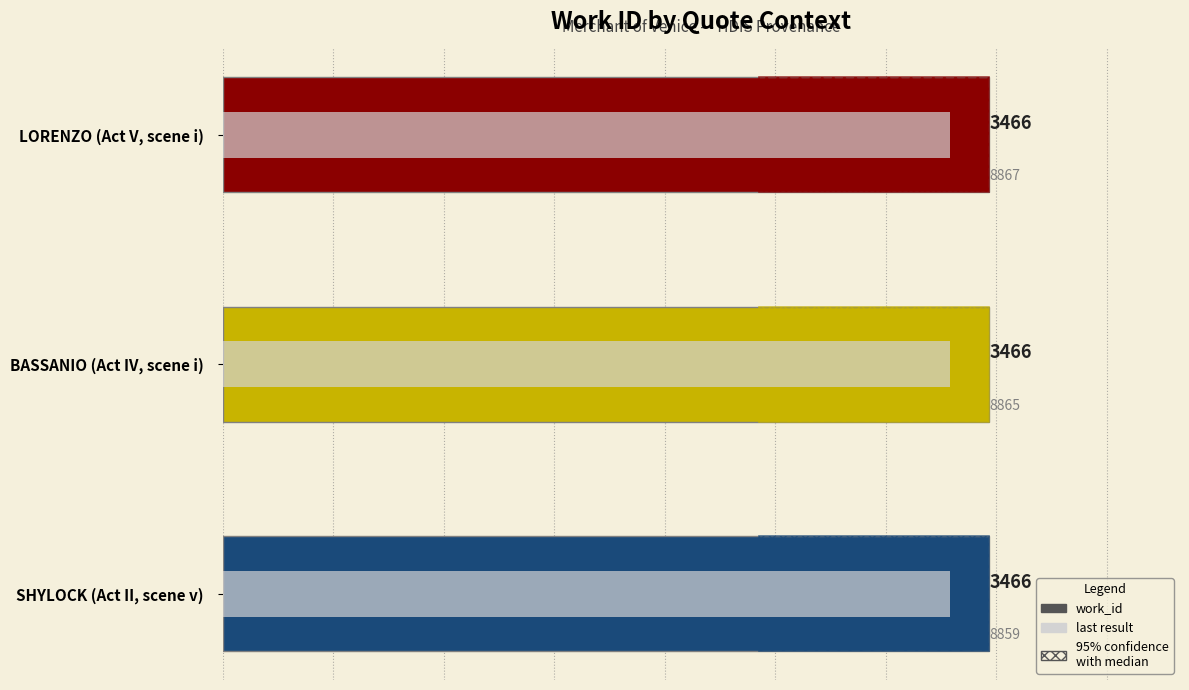

How many data points does each series have?

3